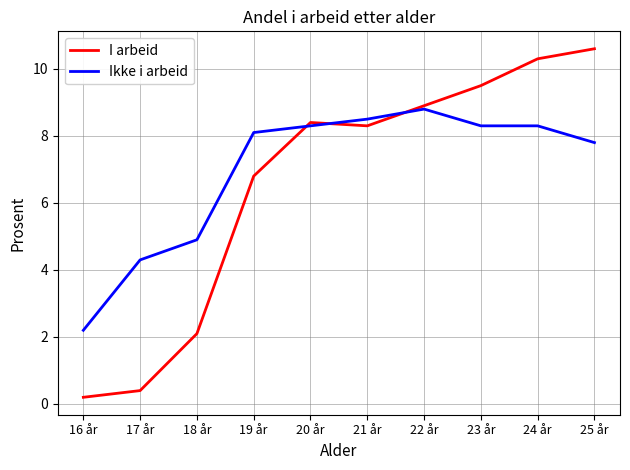

What position from the right is 25 år?

1